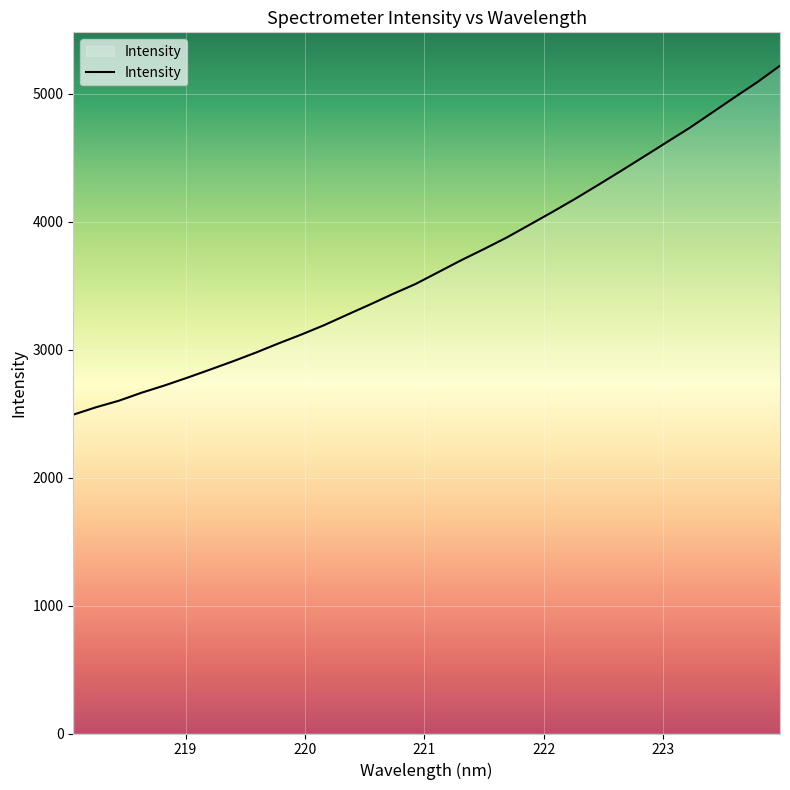

What is the maximum value shown in the chart?

5219.9